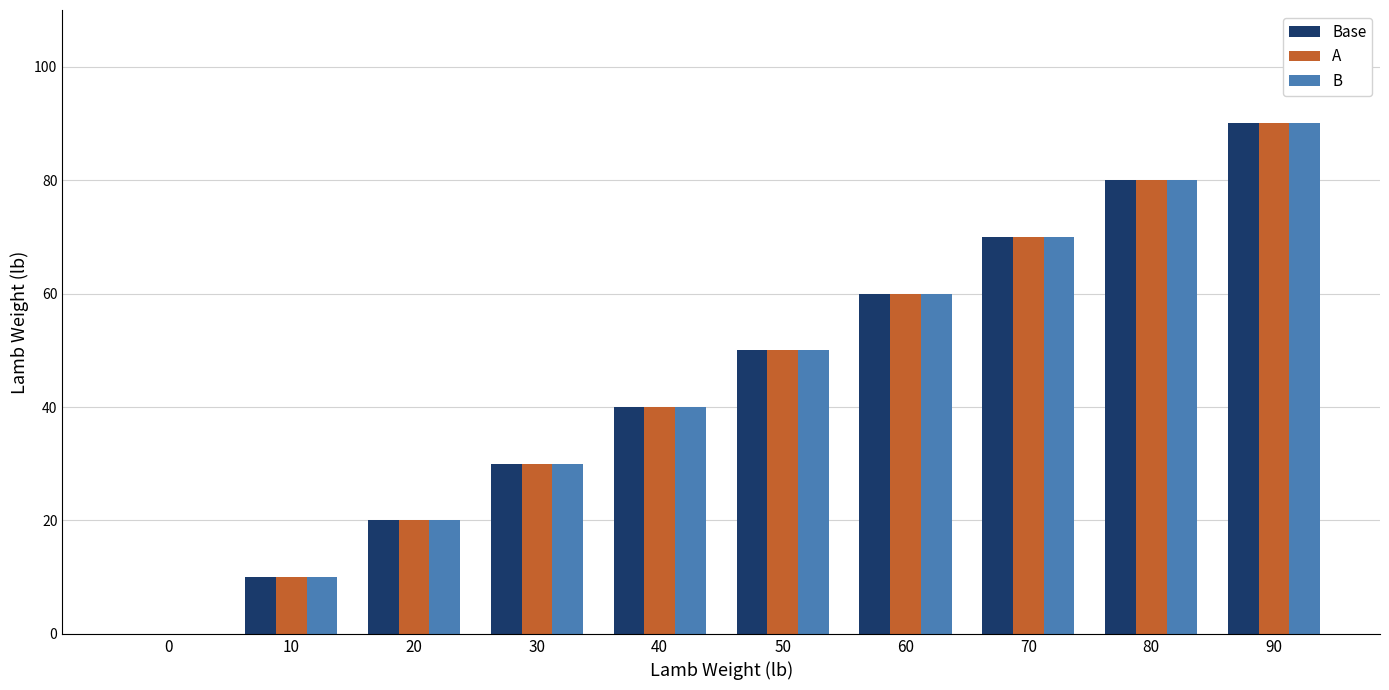

Count the number of data series in this chart.

3